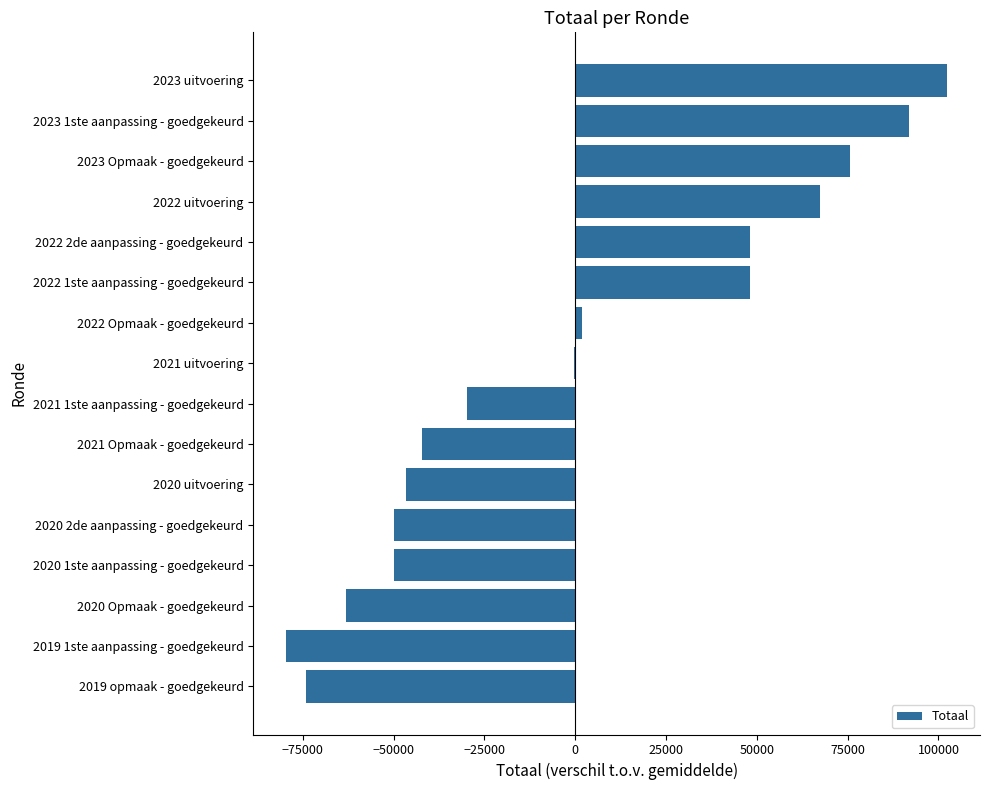

What is the sum of the values at 2021 1ste aanpassing - goedgekeurd and 2023 Opmaak - goedgekeurd?

45767.9